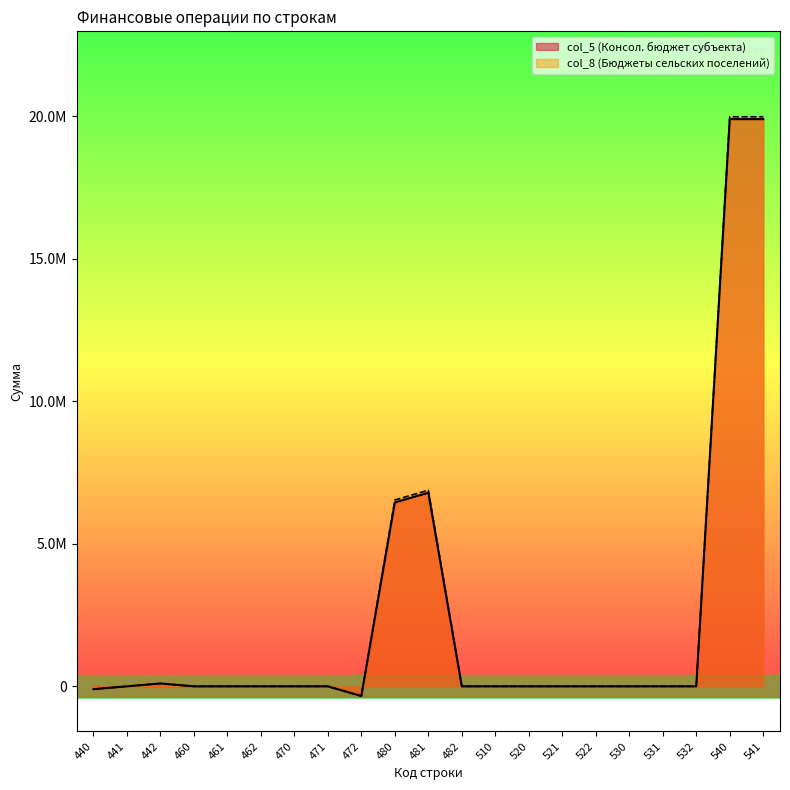

How many values in the col_8 series are below 0?

2